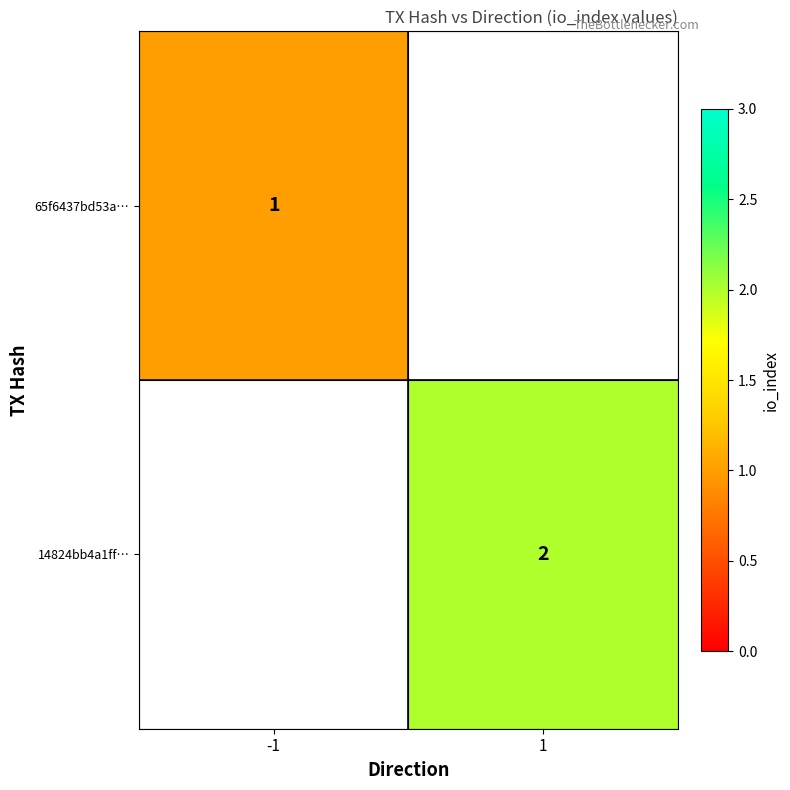

The 14824bb4a1ff… series shows 3 at 1. True or false?

False